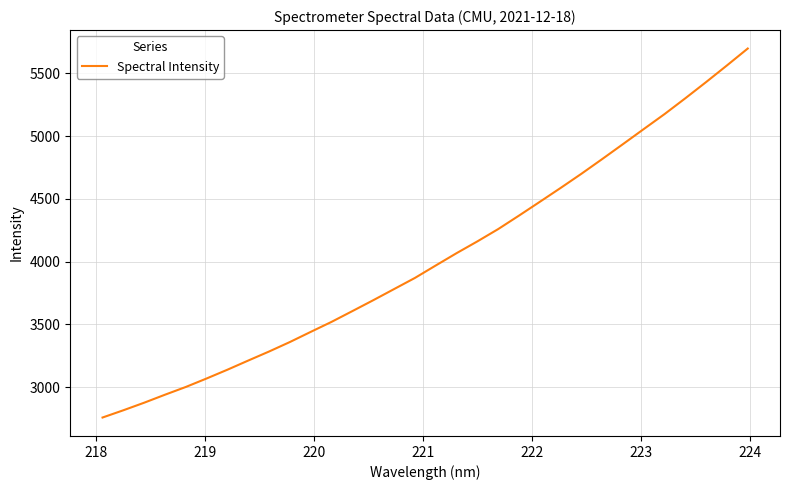

True or false: there are more than 2 points higher than both neighbors.

False